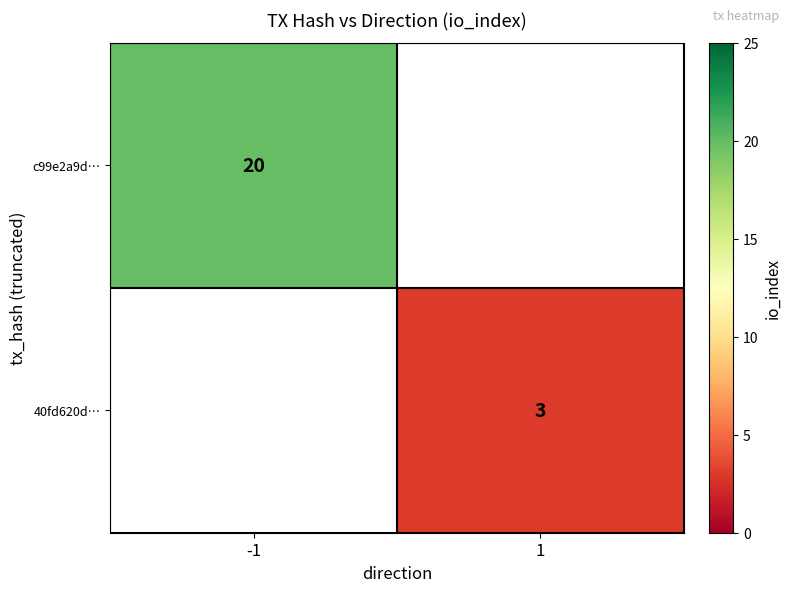

How many data points does each series have?

2